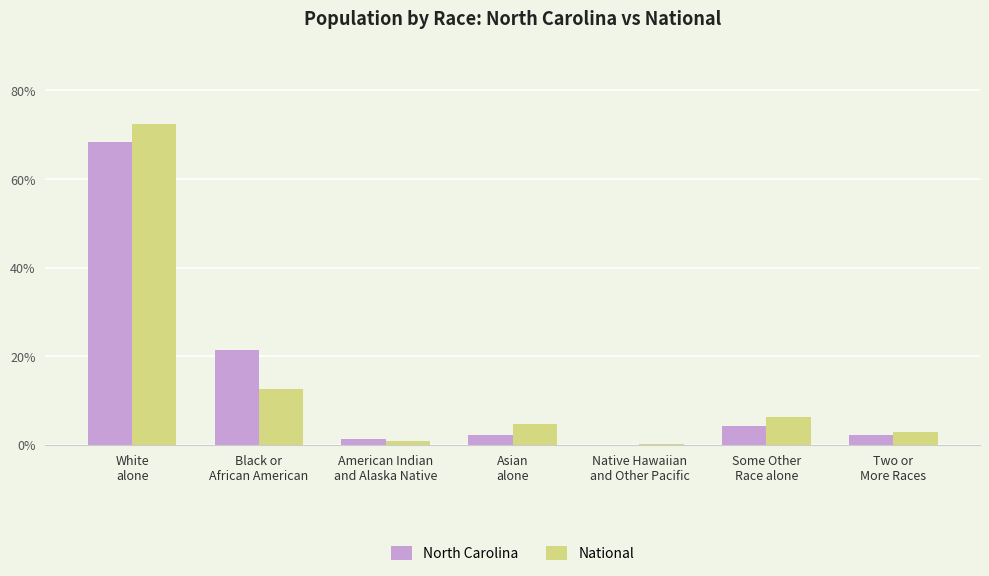

What is the maximum value shown in the chart?

72.4